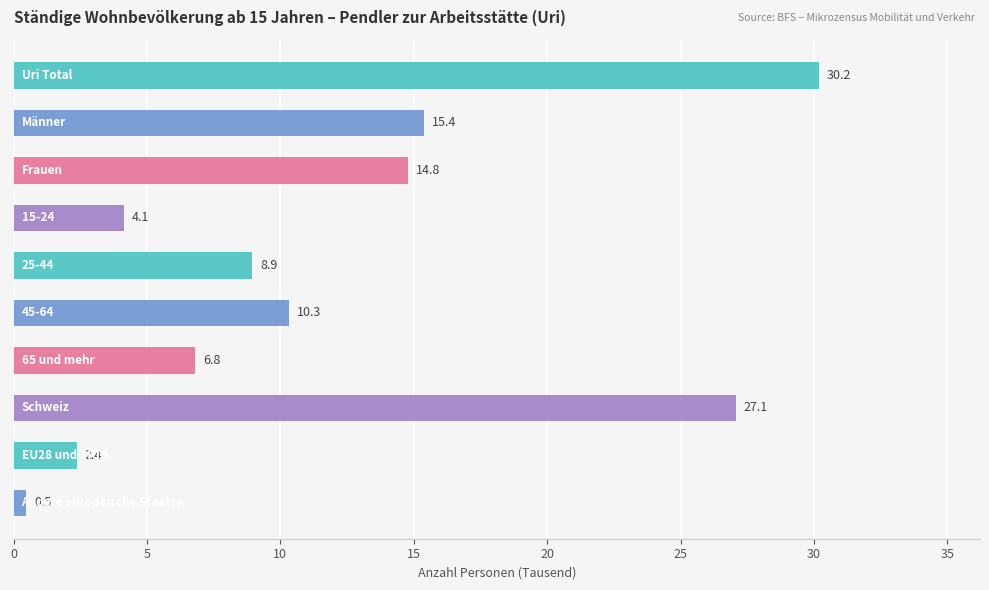

What is the minimum value shown in the chart?

0.5